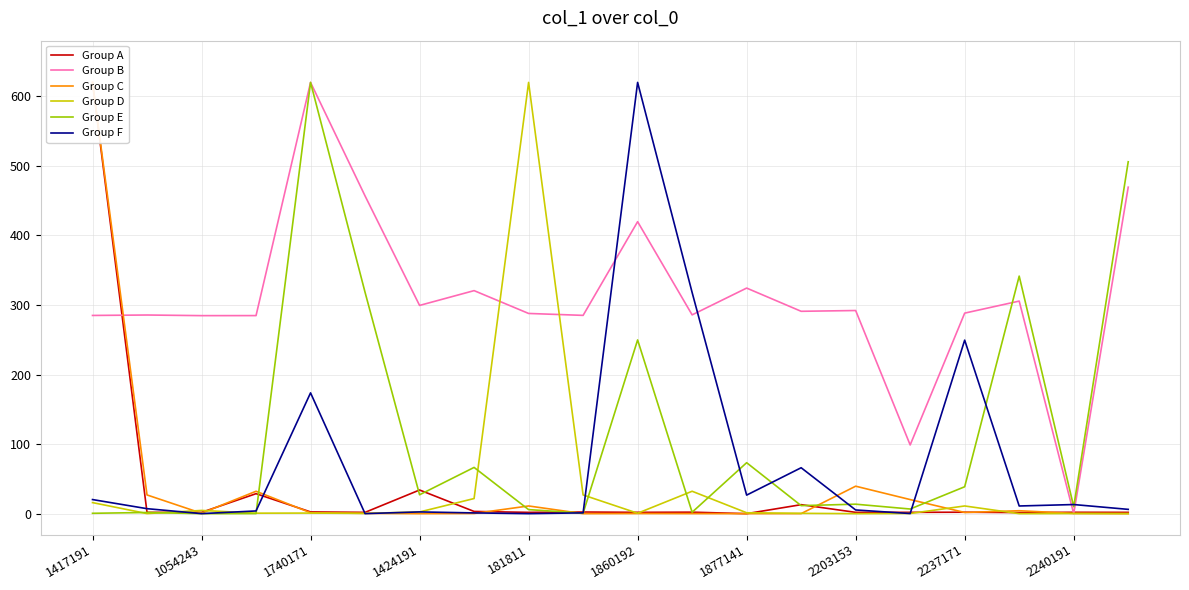

What is the maximum value for Group F?

620.0